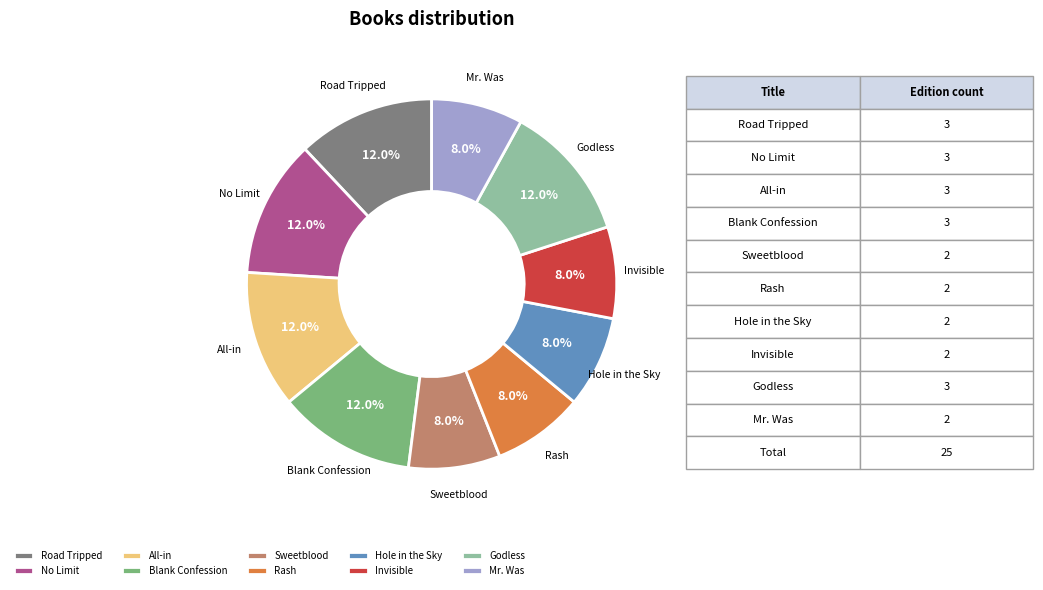

How many slices are in this pie chart?

10